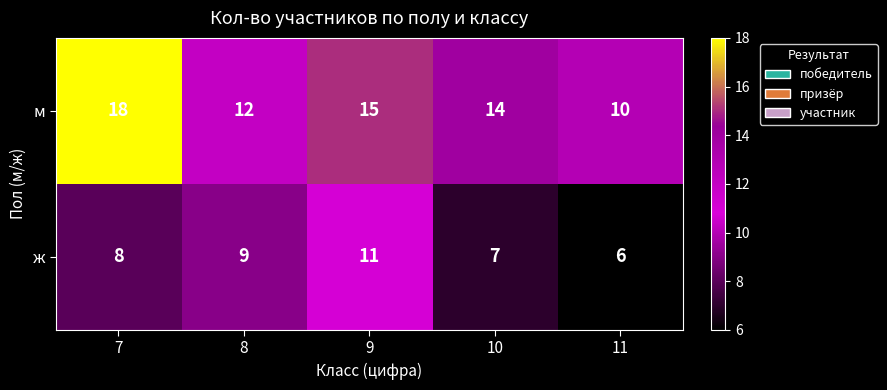

The м series shows 10 at 11. True or false?

True